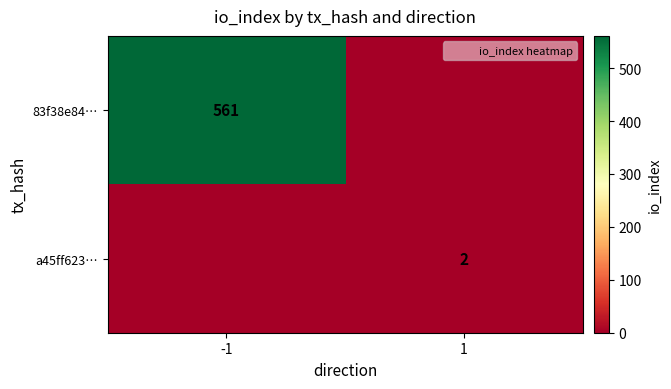

Is it true that 83f38e84… equals 282 at -1?

False